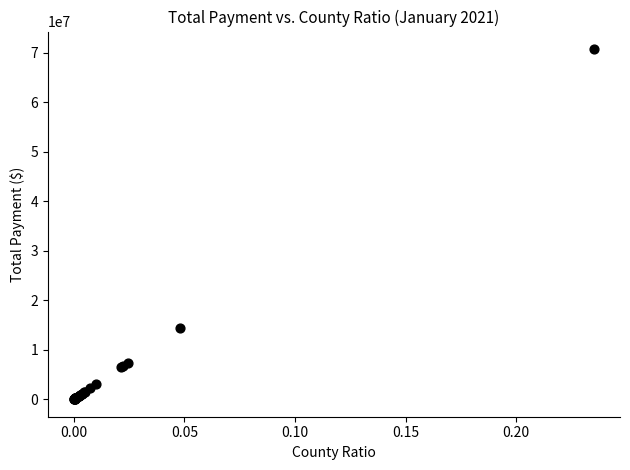

What Y value in the scatter plot is closest to 35372233?

14415003.5